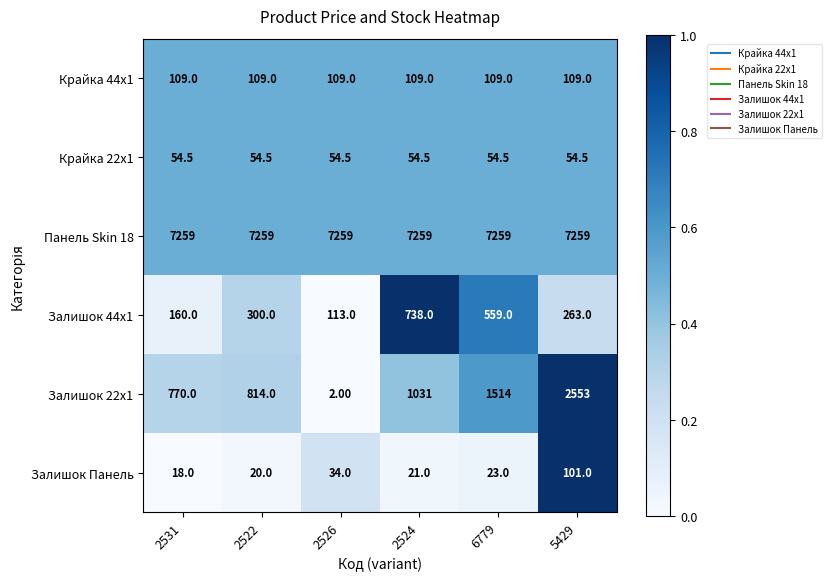

Between 2526 and 2524, which series saw the biggest shift?

Залишок 22x1